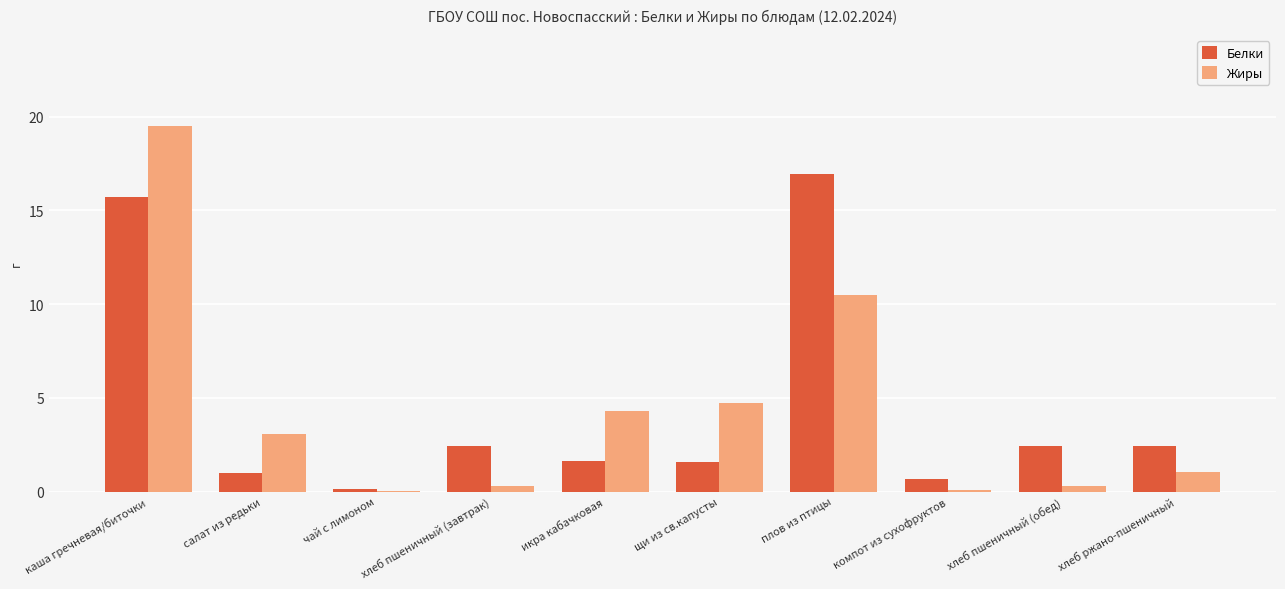

At which category does the chart reach its peak across all series?

каша гречневая/биточки